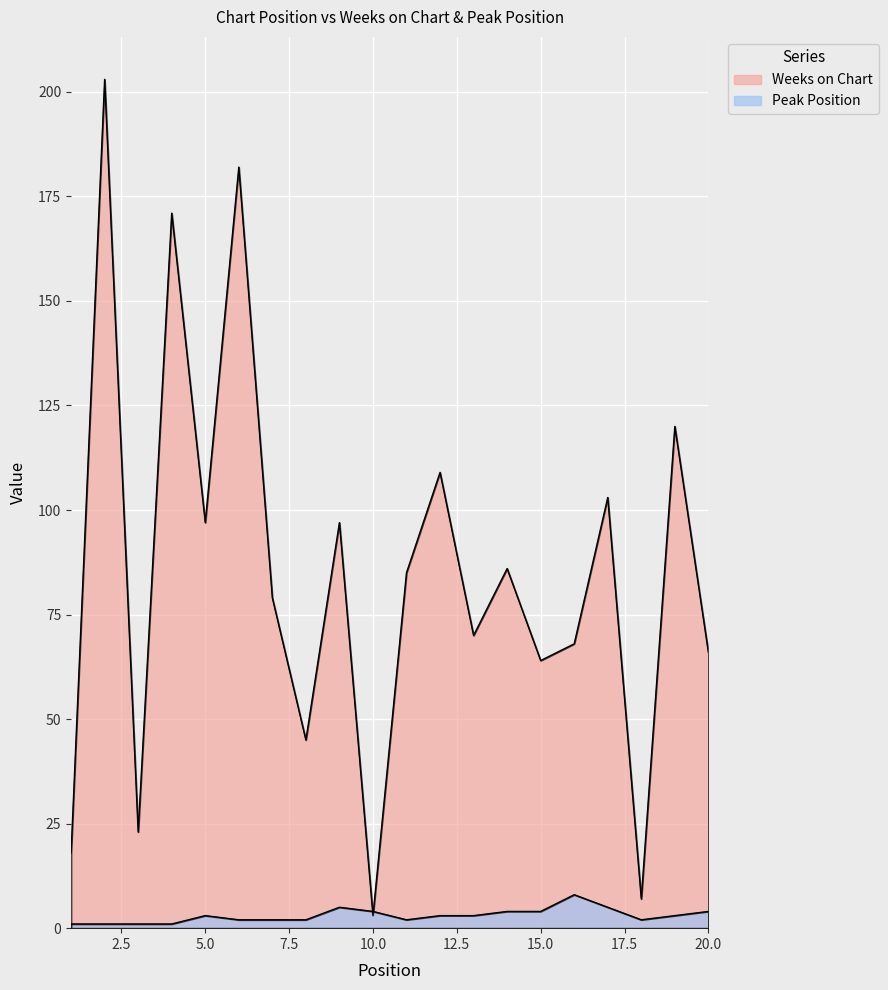

Reading left to right, extract all data points from this chart.

Weeks on Chart: 18	203	23	171	97	182	79	45	97	3	85	109	70	86	64	68	103	7	120	66
Peak Position: 1	1	1	1	3	2	2	2	5	4	2	3	3	4	4	8	5	2	3	4